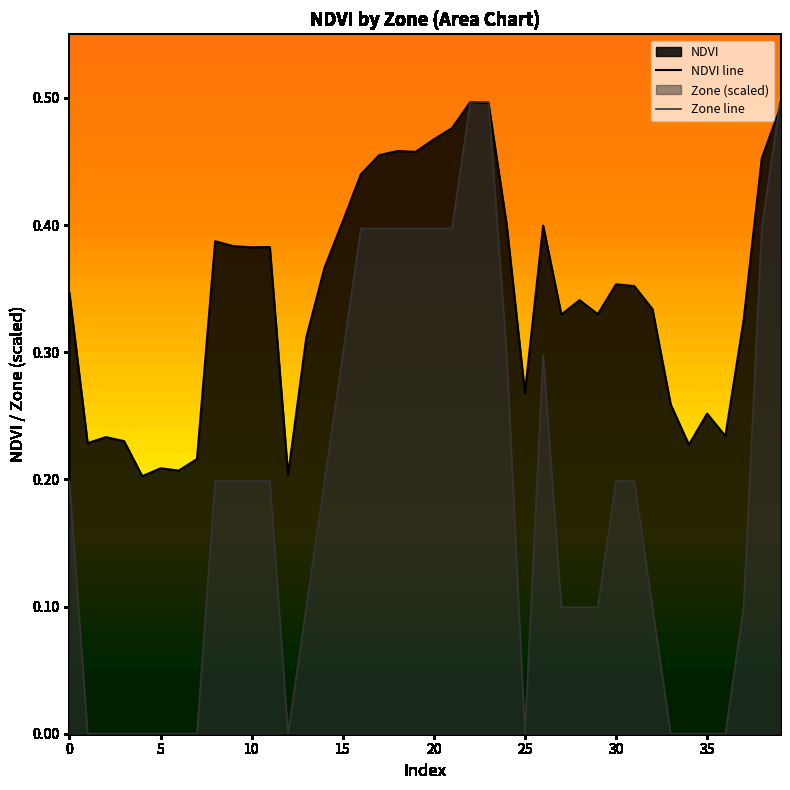

The value of NDVI line at 25 is 0.1. True or false?

False